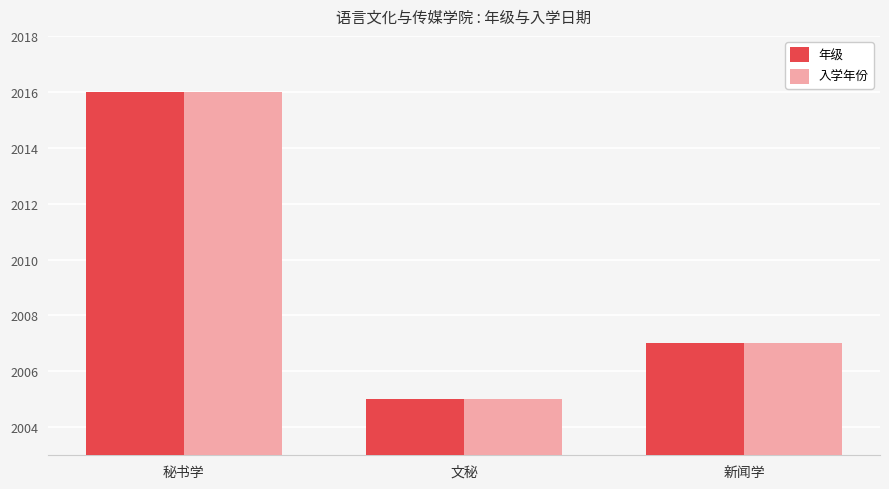

What is the greatest value displayed?

2016